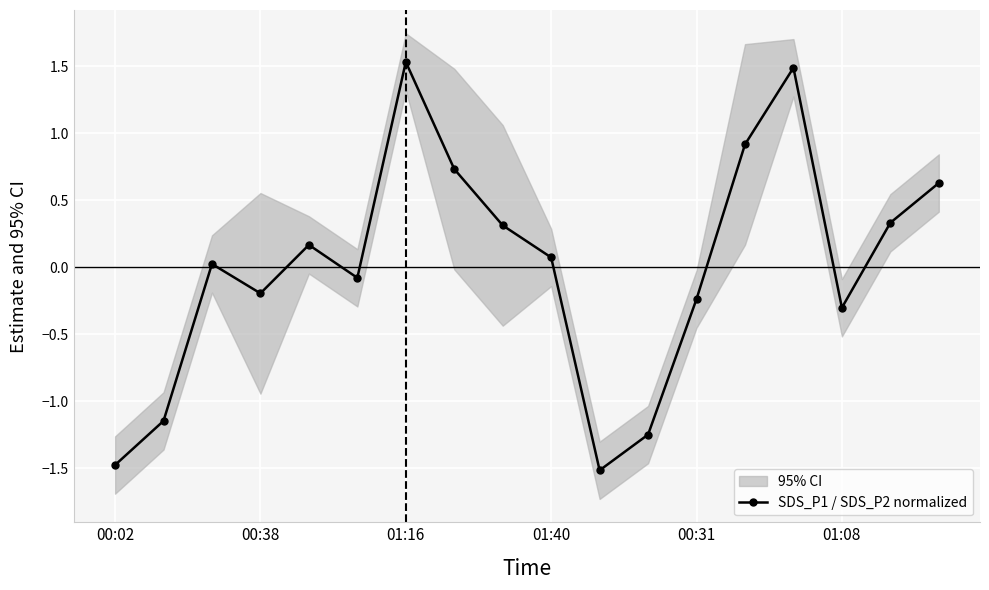

True or false: SDS_P1 / SDS_P2 normalized has more than 0 interior local peaks.

True